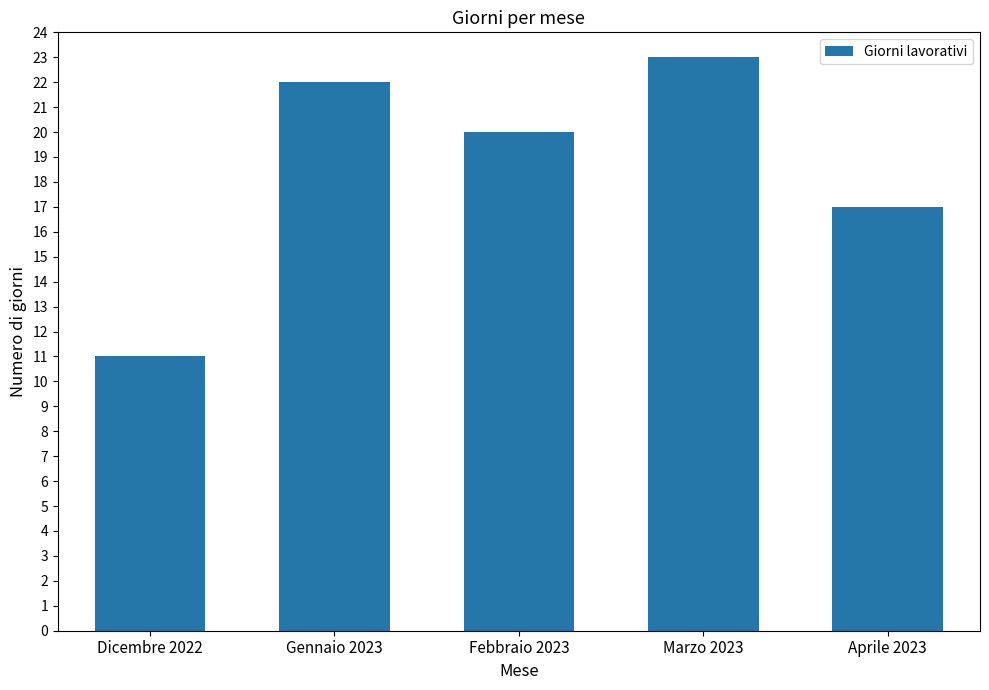

Are the bars horizontal?

No